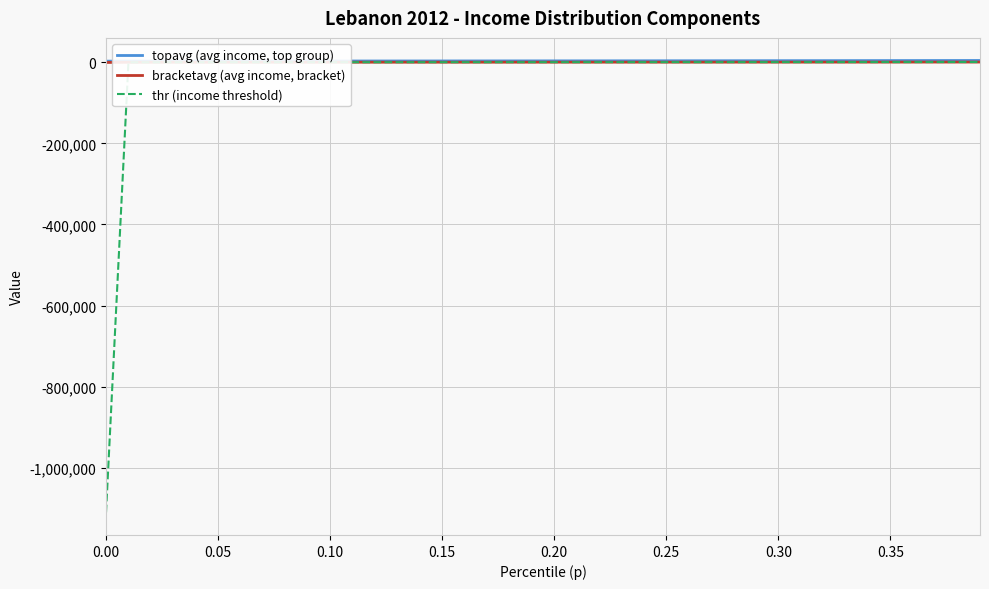

What is the difference between the maximum and second lowest values in the thr (income threshold) series?

748.3